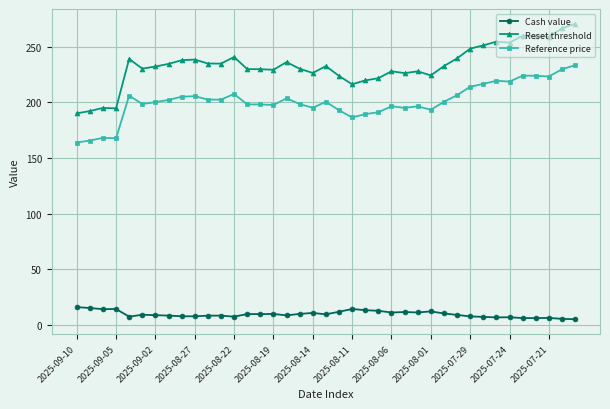

Which series has the largest range (max minus min)?

Reset threshold